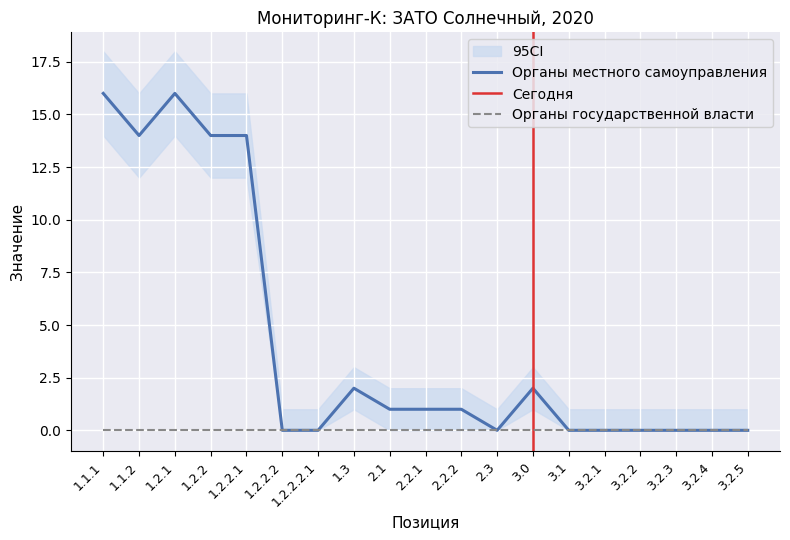

What is the greatest value displayed?

16